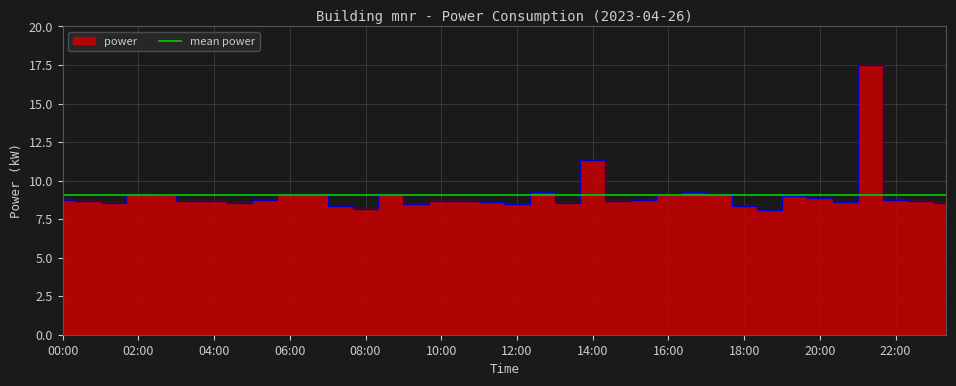

What position from the right is 10:00?

21